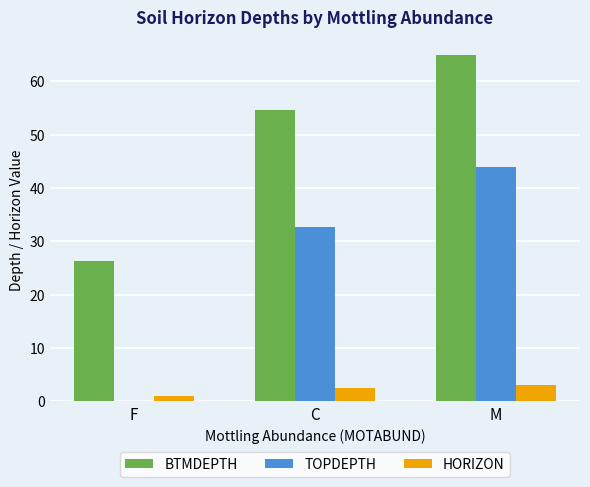

What is the highest value of the HORIZON series?

3.0